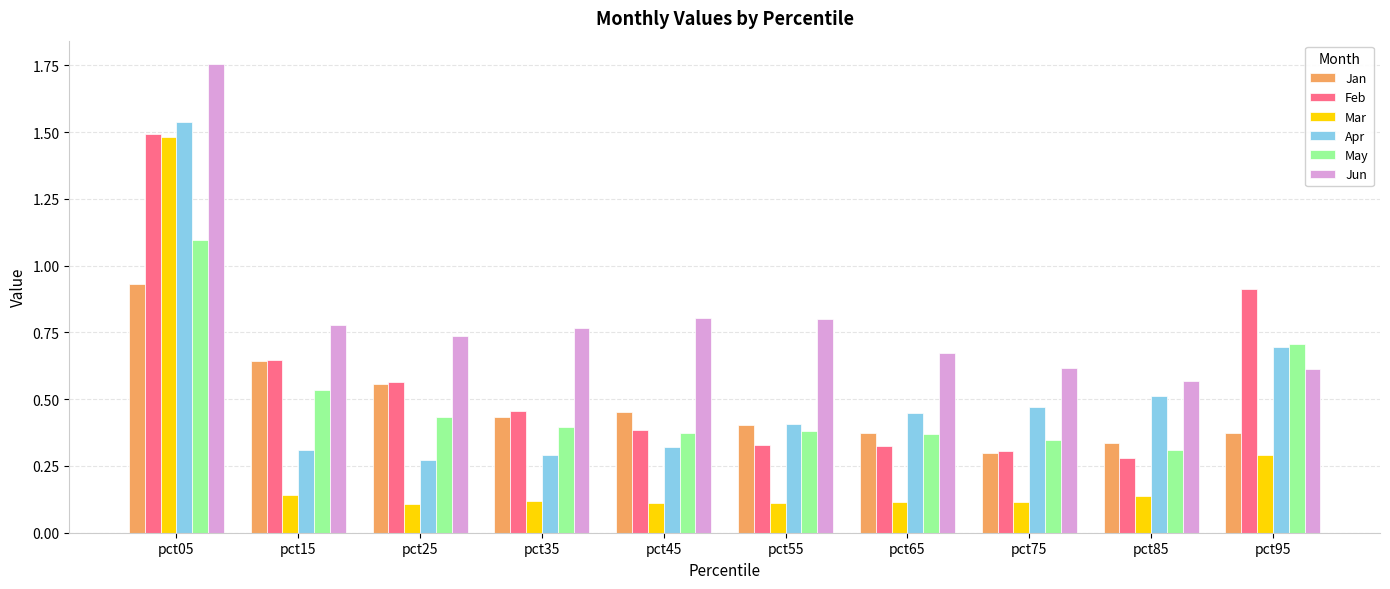

Count the Jan values in the range 0 to 1.

10